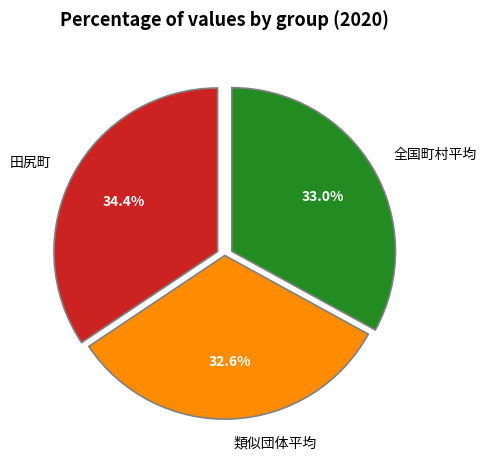

What percentage is NOT represented by 類似団体平均?

67.4%